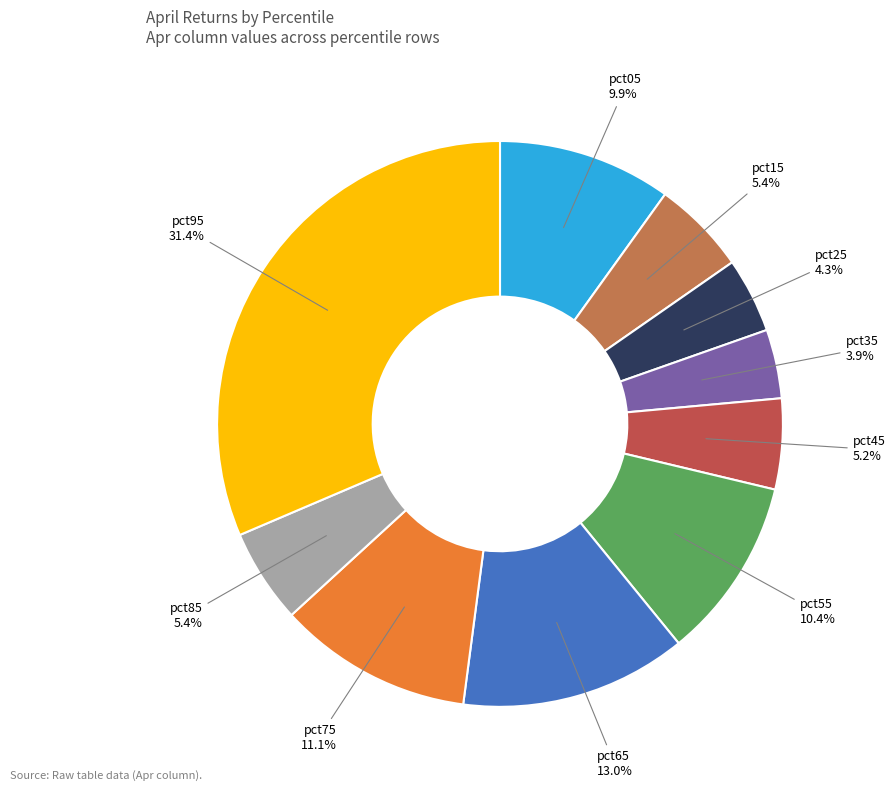

What percentage is NOT represented by pct65?

87.0%